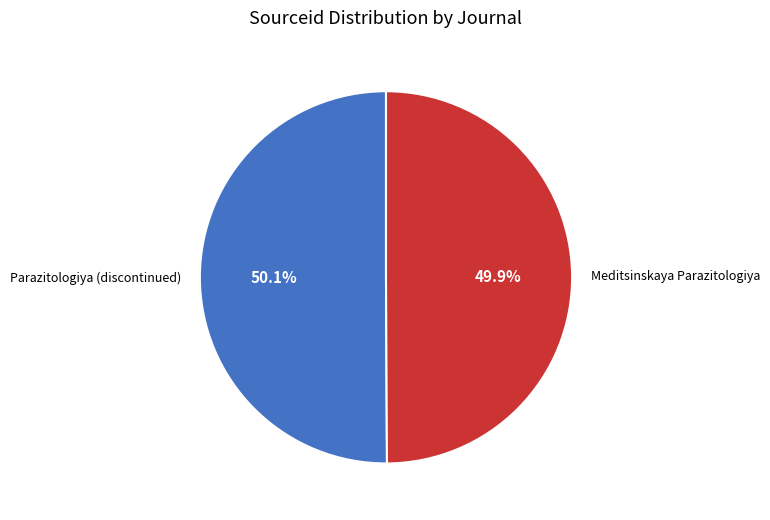

What portion of the pie excludes Meditsinskaya Parazitologiya?

50.1%